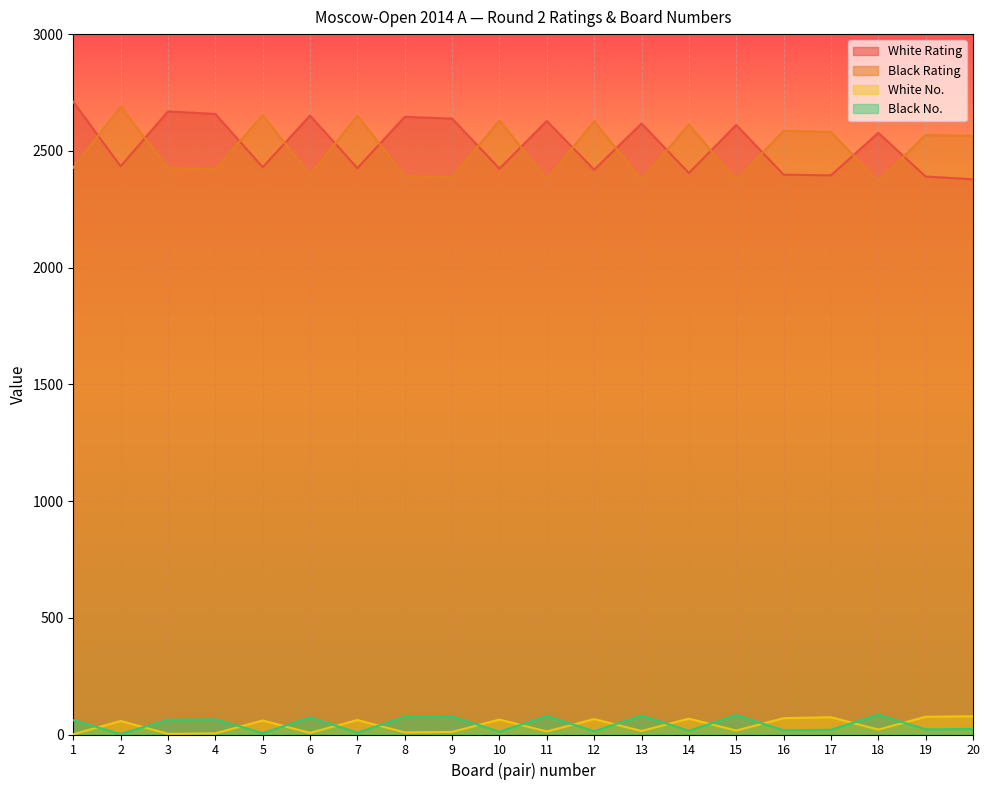

What are all the series names shown in the legend?

White Rating, Black Rating, White No., Black No.